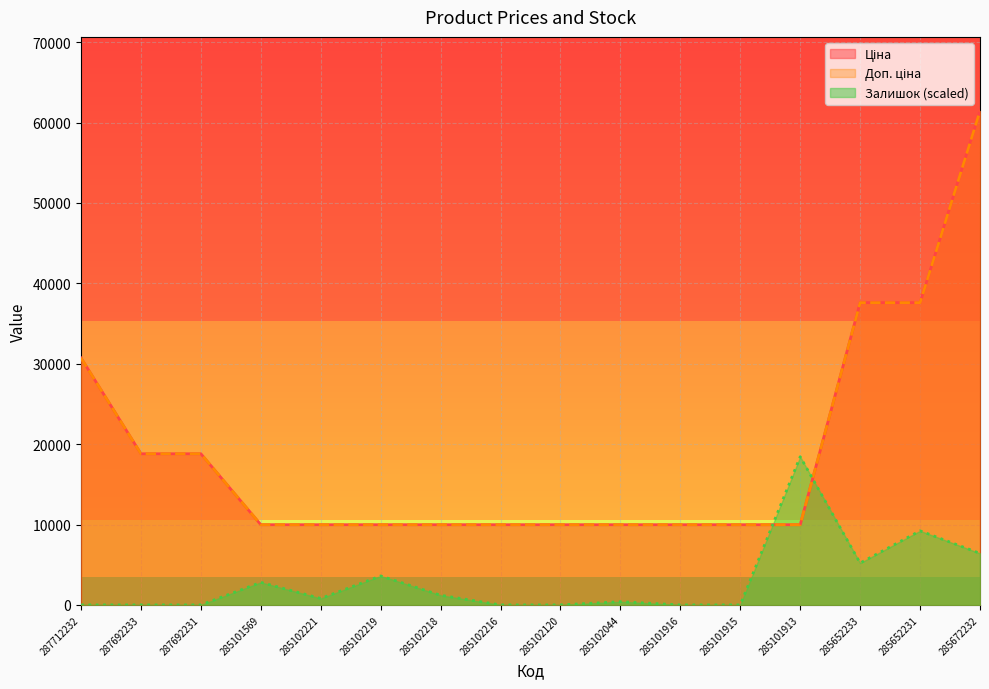

What position from the left is 285652233?

14